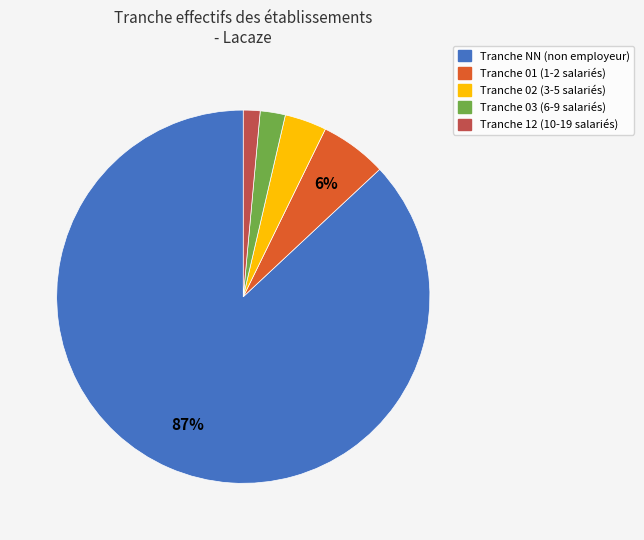

Combined, do Tranche 03 (6-9 salariés) and Tranche 01 (1-2 salariés) account for over 50%?

No